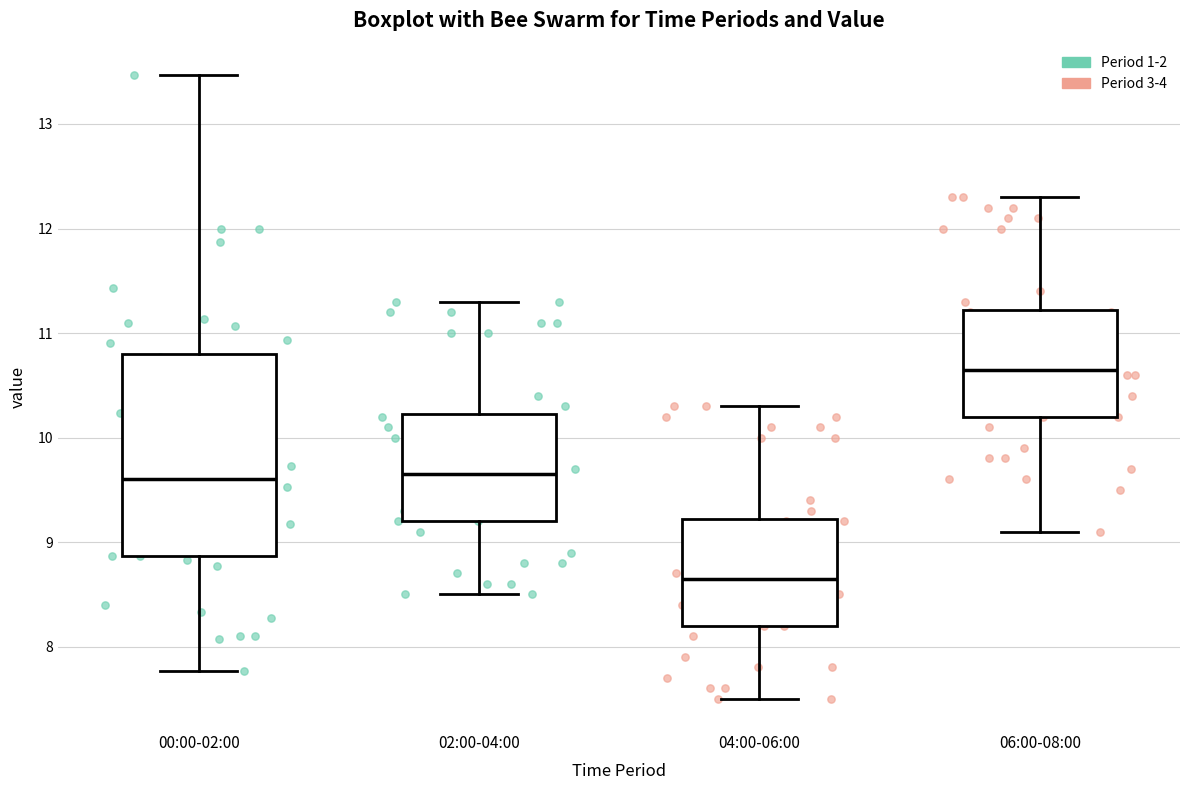

Reading left to right, transcribe this box plot: for each box, give where its median line is, the range the box spans, and where its two whiskers end, as read against the y-axis. The values are not printed on the chart, so give them approximately, as read against the axis.

00:00-02:00: median 9.6, box 8.9 to 10.8, whiskers 7.8 to 13.5
02:00-04:00: median 9.7, box 9.2 to 10.2, whiskers 8.5 to 11.3
04:00-06:00: median 8.7, box 8.2 to 9.2, whiskers 7.5 to 10.3
06:00-08:00: median 10.7, box 10.2 to 11.2, whiskers 9.1 to 12.3